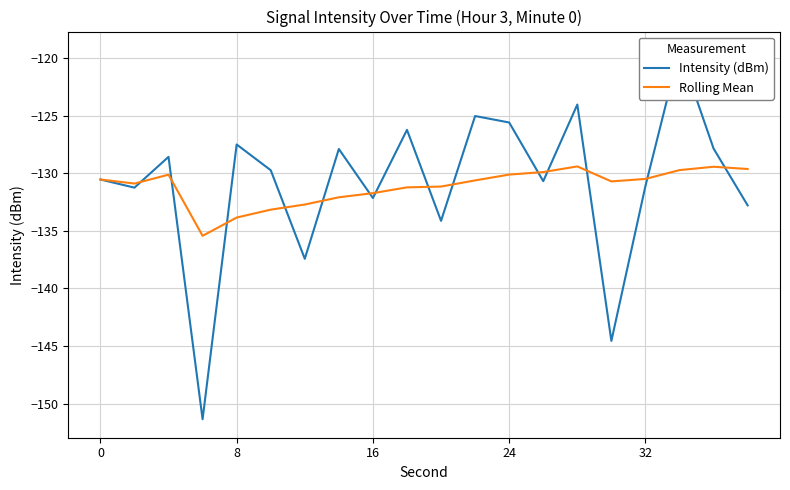

True or false: Intensity (dBm) and Rolling Mean cross at least once.

True